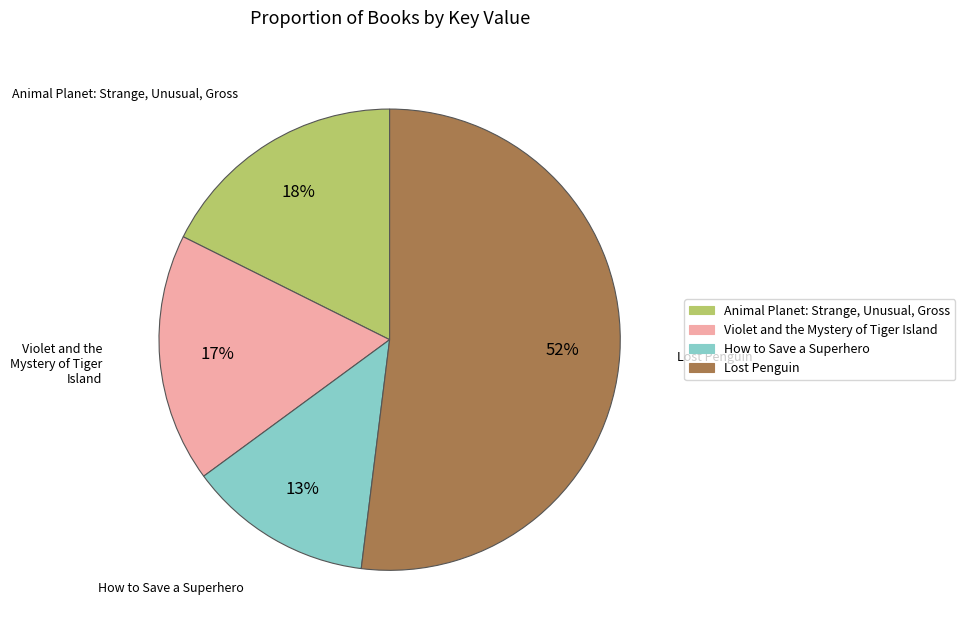

What percentage is the Violet and the Mystery of Tiger Island slice, to the nearest percent?

17%